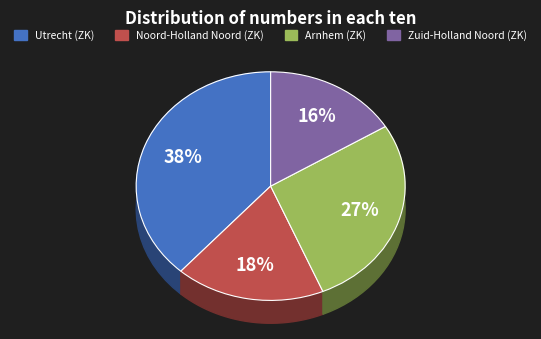

To the nearest percent, what portion does Arnhem (ZK) represent?

27%